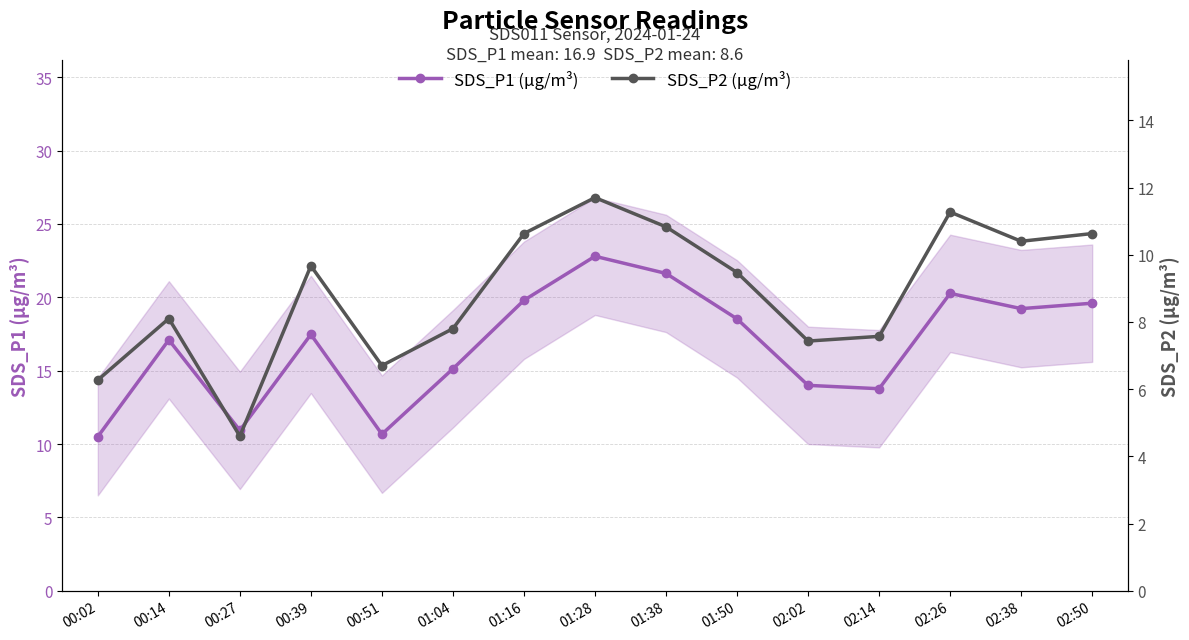

Is the value of SDS_P2 (µg/m³) at 02:26 greater than the value of SDS_P1 (µg/m³) at 01:28?

No